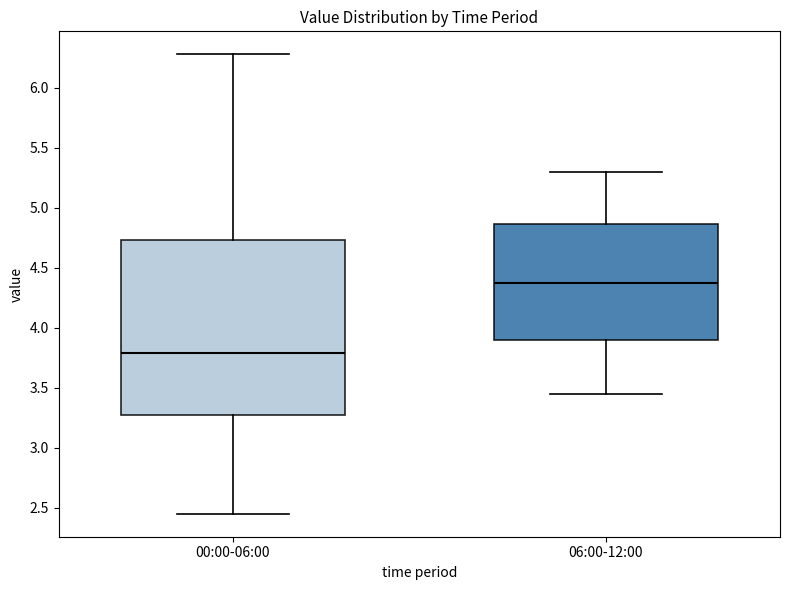

Where is the upper edge of the box for 00:00-06:00 on the y-axis? The values are not printed on the chart, so give them approximately, as read against the axis.

4.75